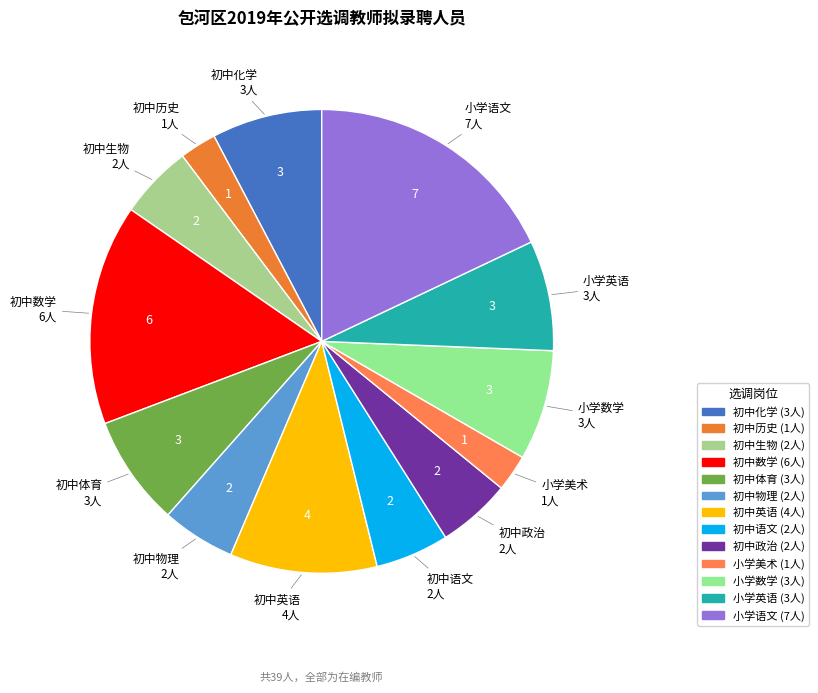

Which slice is the largest?

小学语文